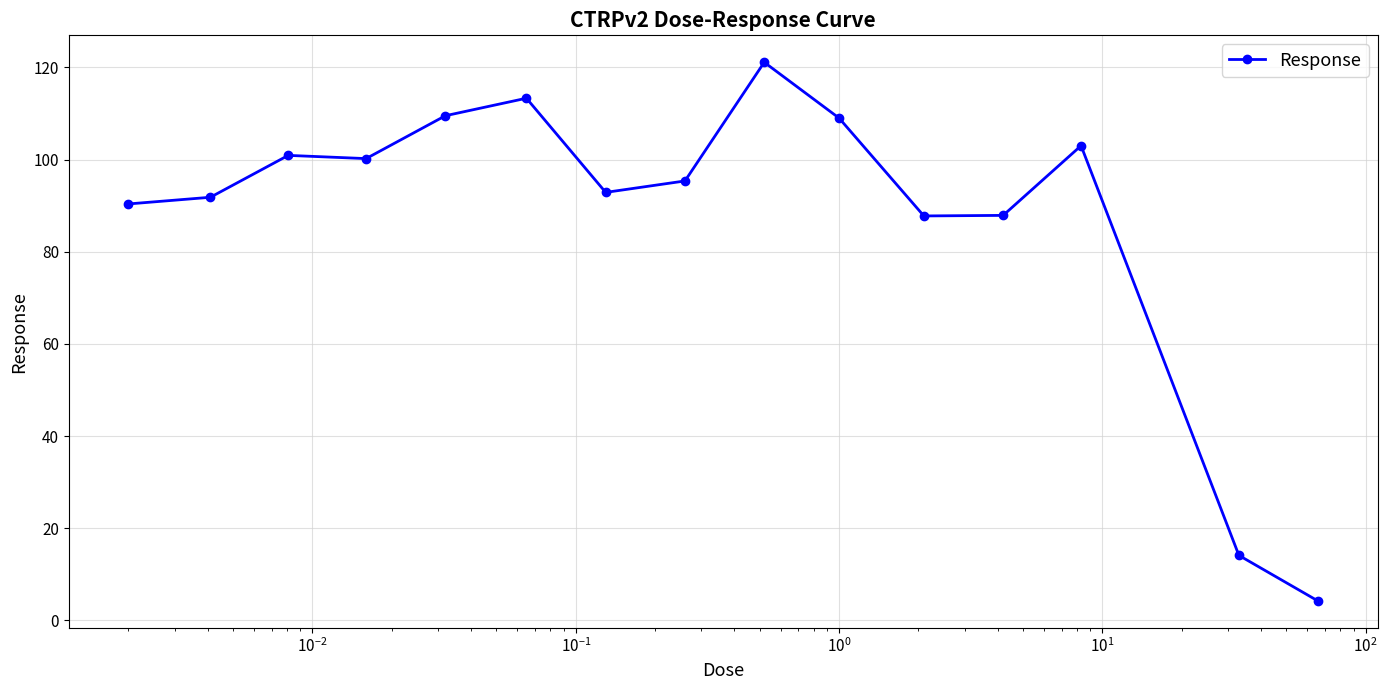

How many values exceed 95?

8